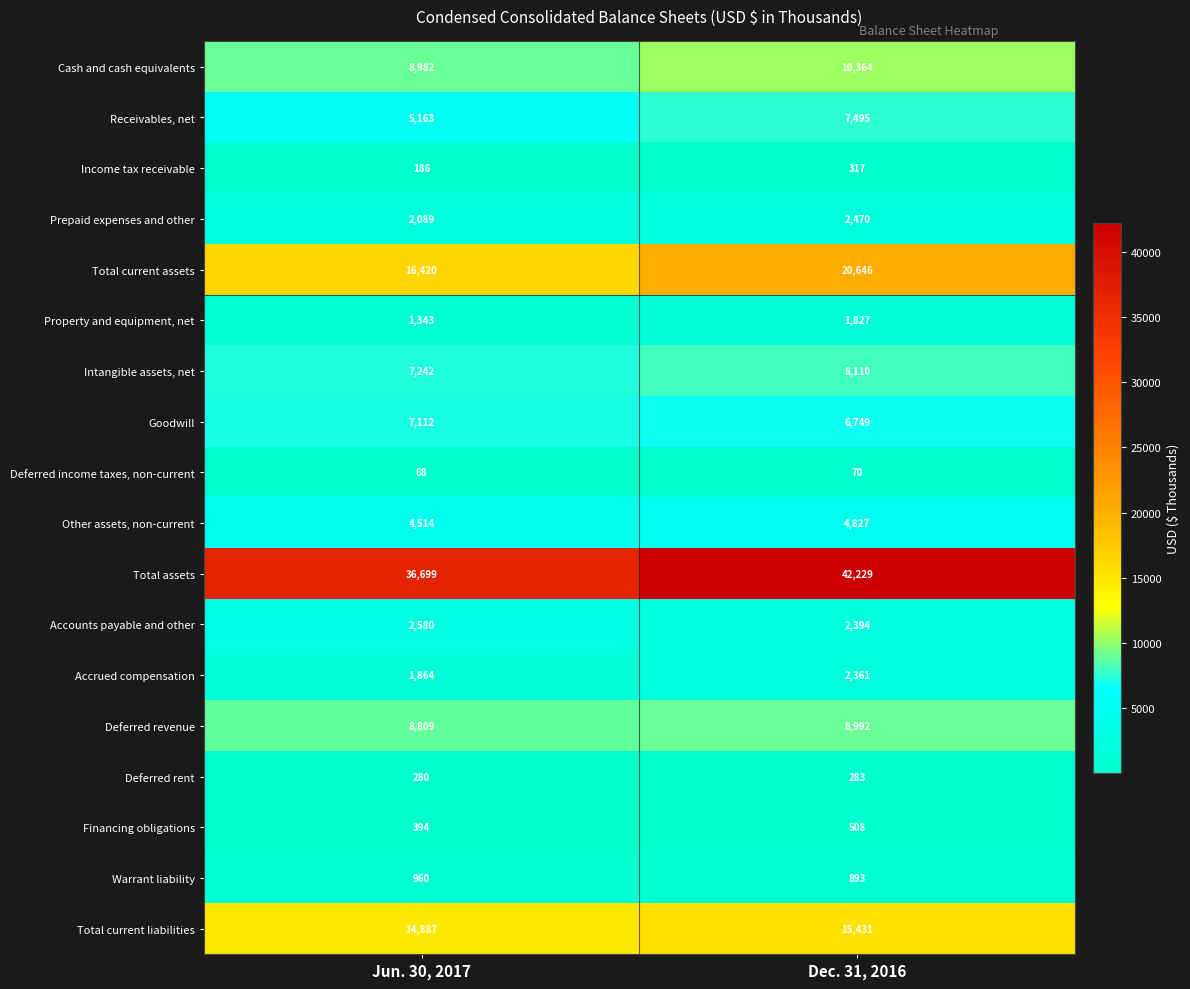

Which category has the lowest value in the Other assets, non-current series?

Jun. 30, 2017